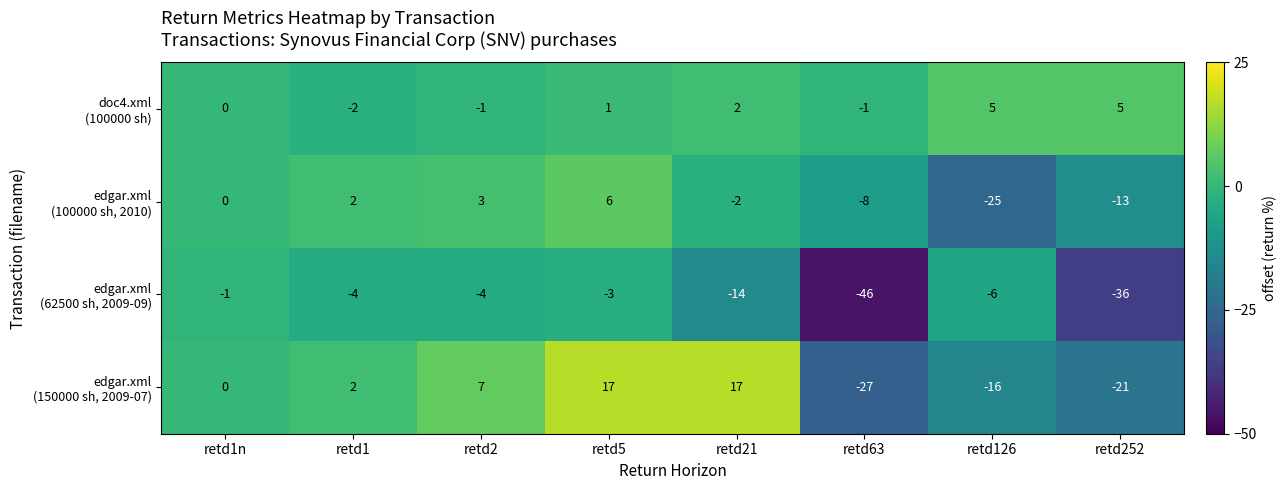

How many categories are shown in the chart?

8